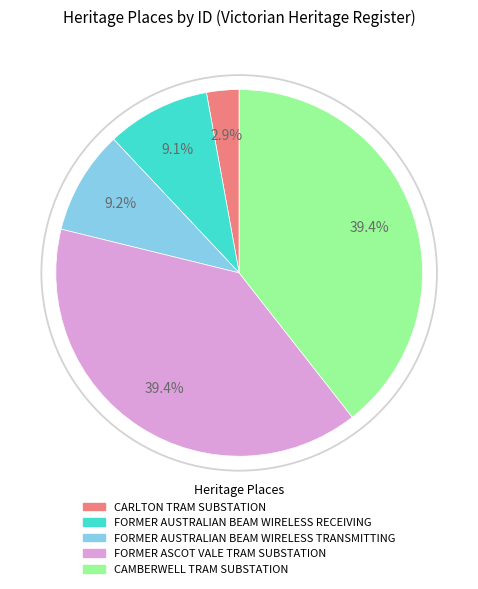

To the nearest percent, what portion does FORMER AUSTRALIAN BEAM WIRELESS RECEIVING represent?

9%